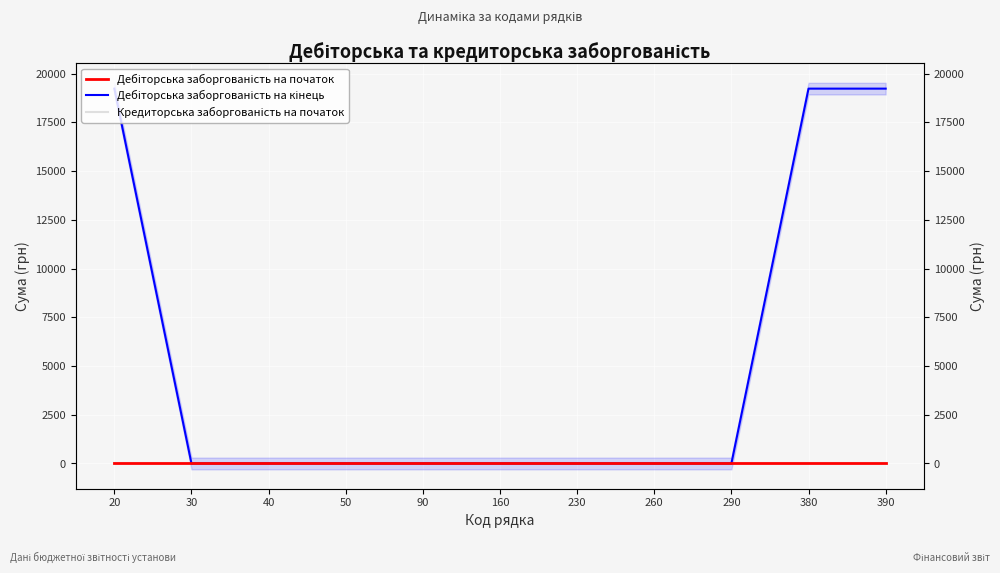

How many lines are shown in the chart?

3